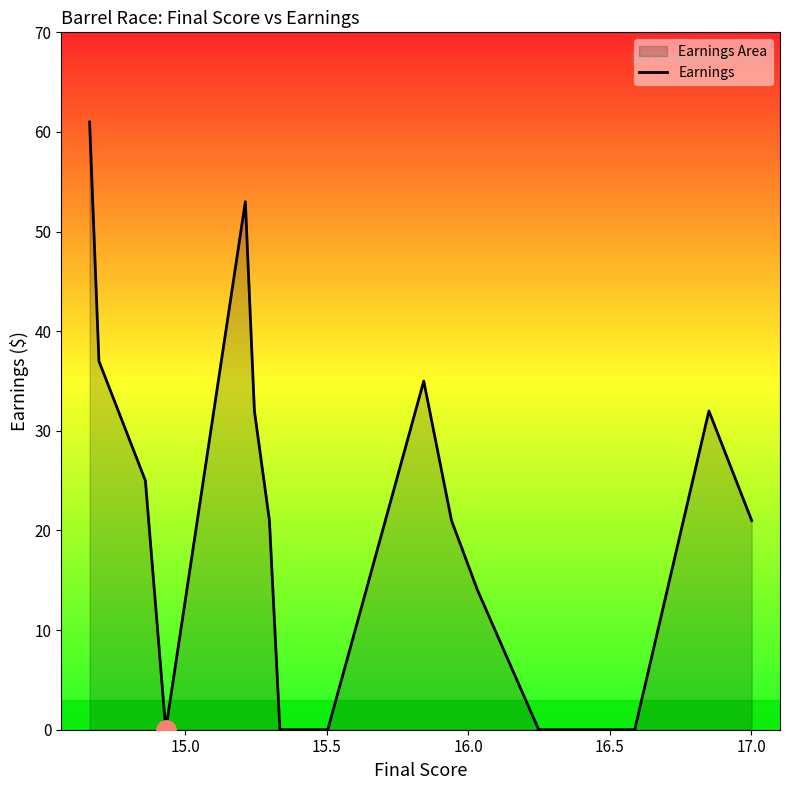

What is the greatest value displayed?

61